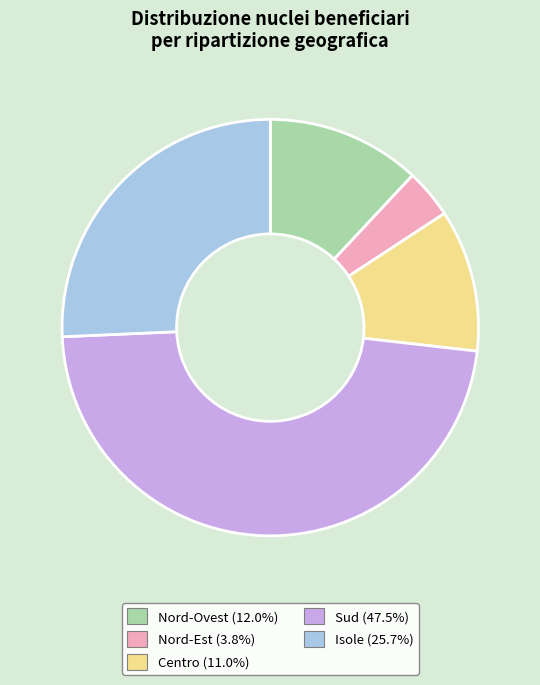

Do Centro and Nord-Est together represent more than half of the pie?

No